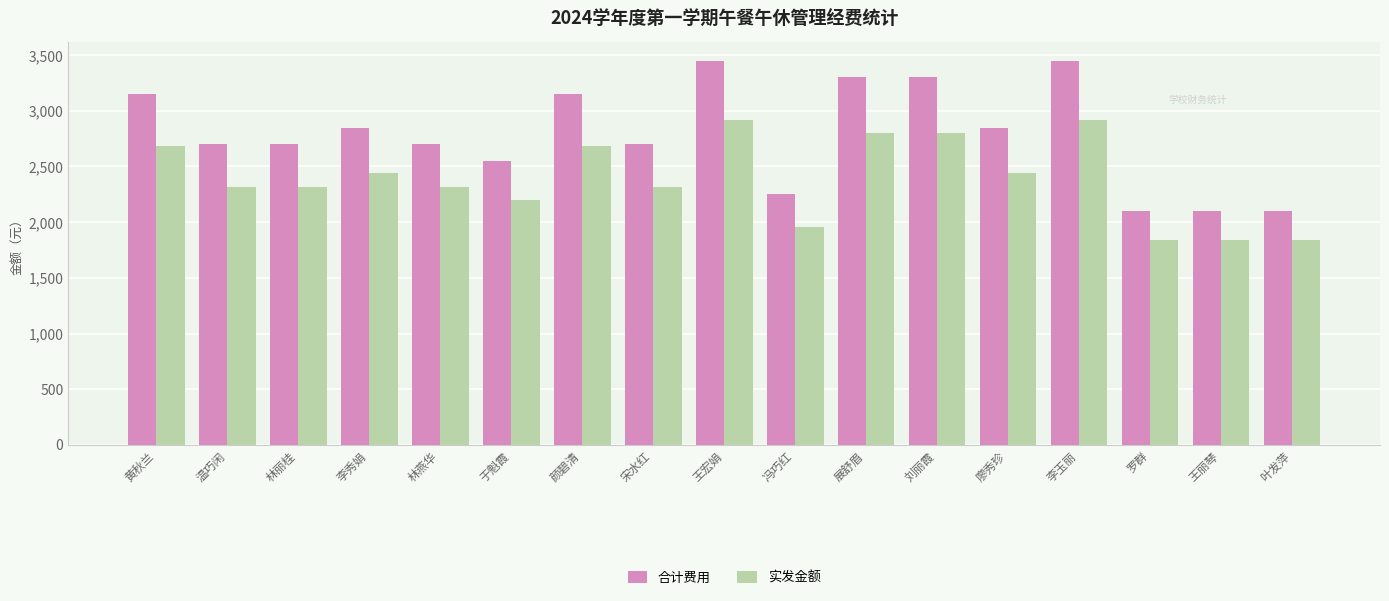

Read the 合计费用 value at 黄秋兰, to the nearest 100.

3200